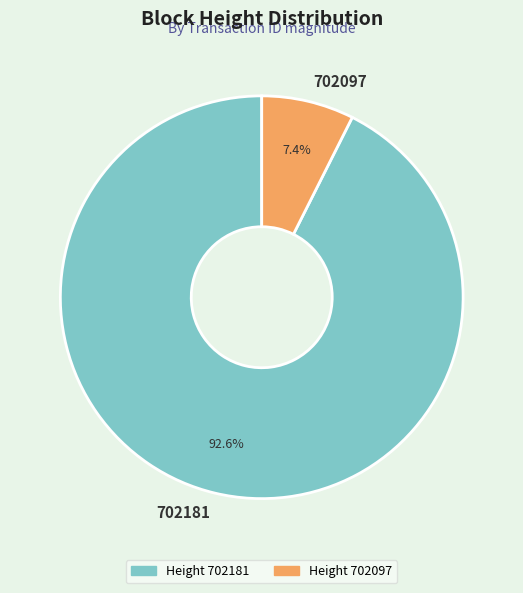

What is the largest slice in the pie chart?

702181